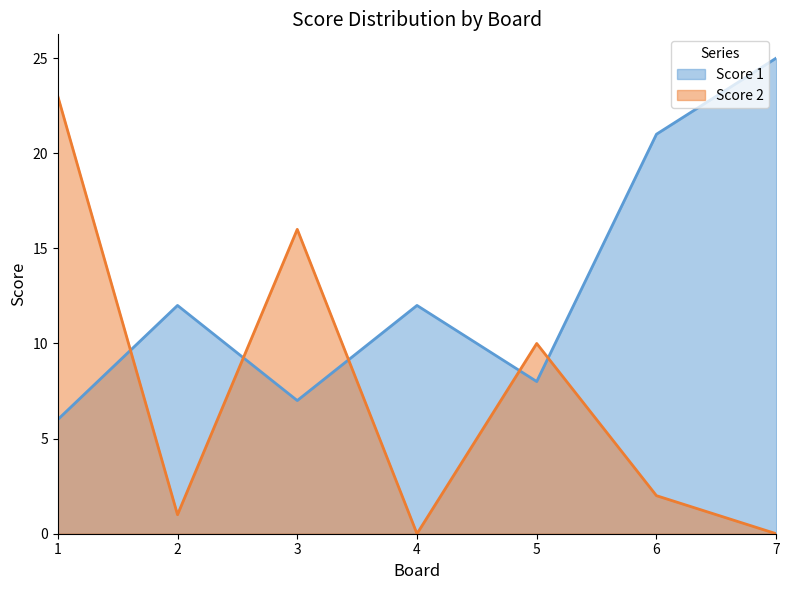

What are all the series names shown in the legend?

Score 1, Score 2